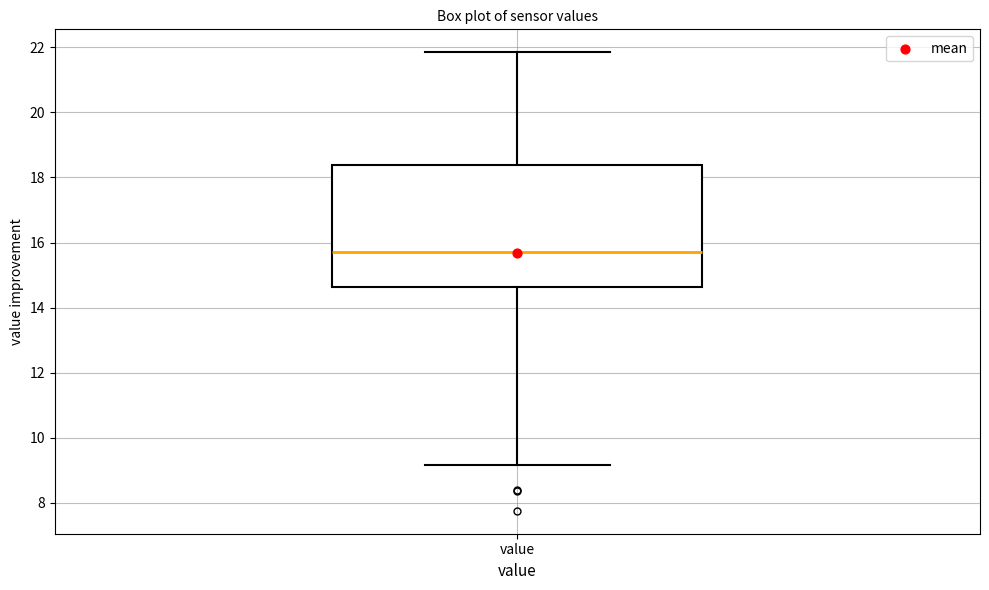

Transcribe this box plot: give where the median line is, the range the box spans, and where the two whiskers end, as read against the y-axis. The values are not printed on the chart, so give them approximately, as read against the axis.

median 15.8, box 14.6 to 18.4, whiskers 9.2 to 21.8